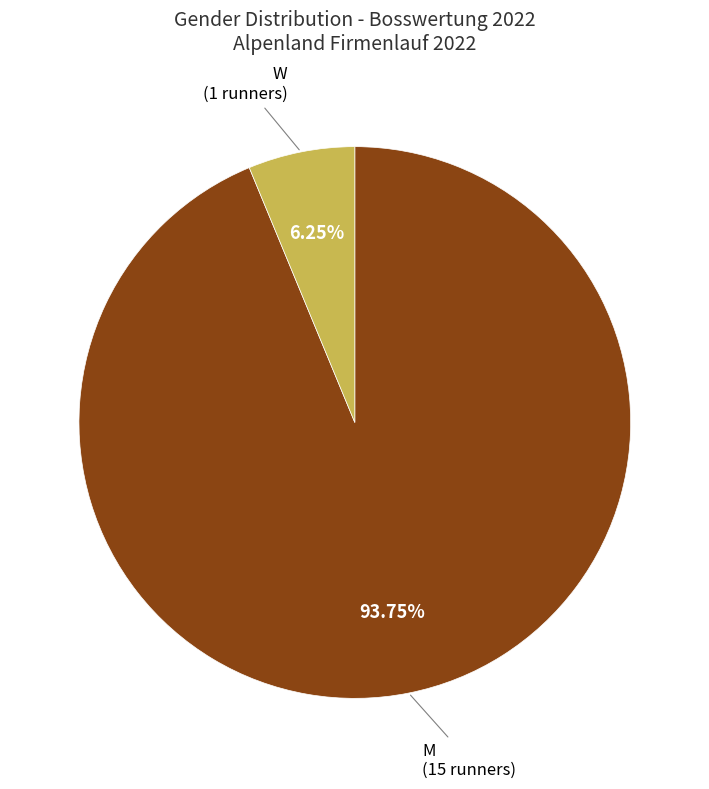

The M slice represents 94% of the pie. True or false?

True